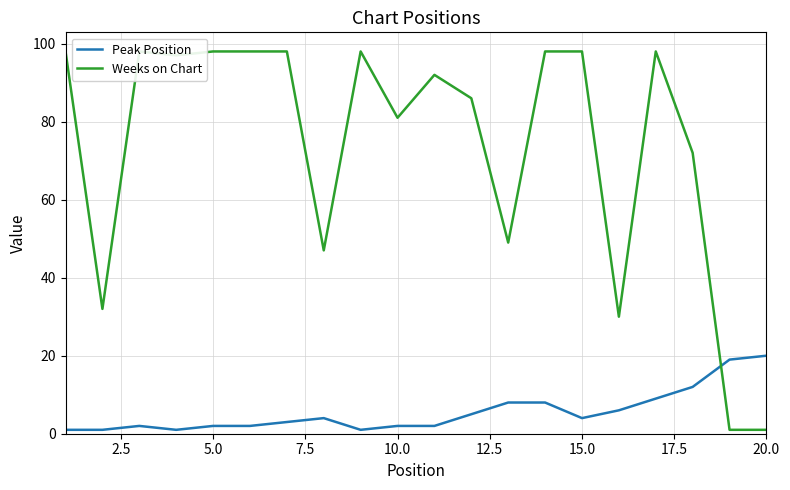

What is the difference between the second highest and minimum values in the Peak Position series?

18